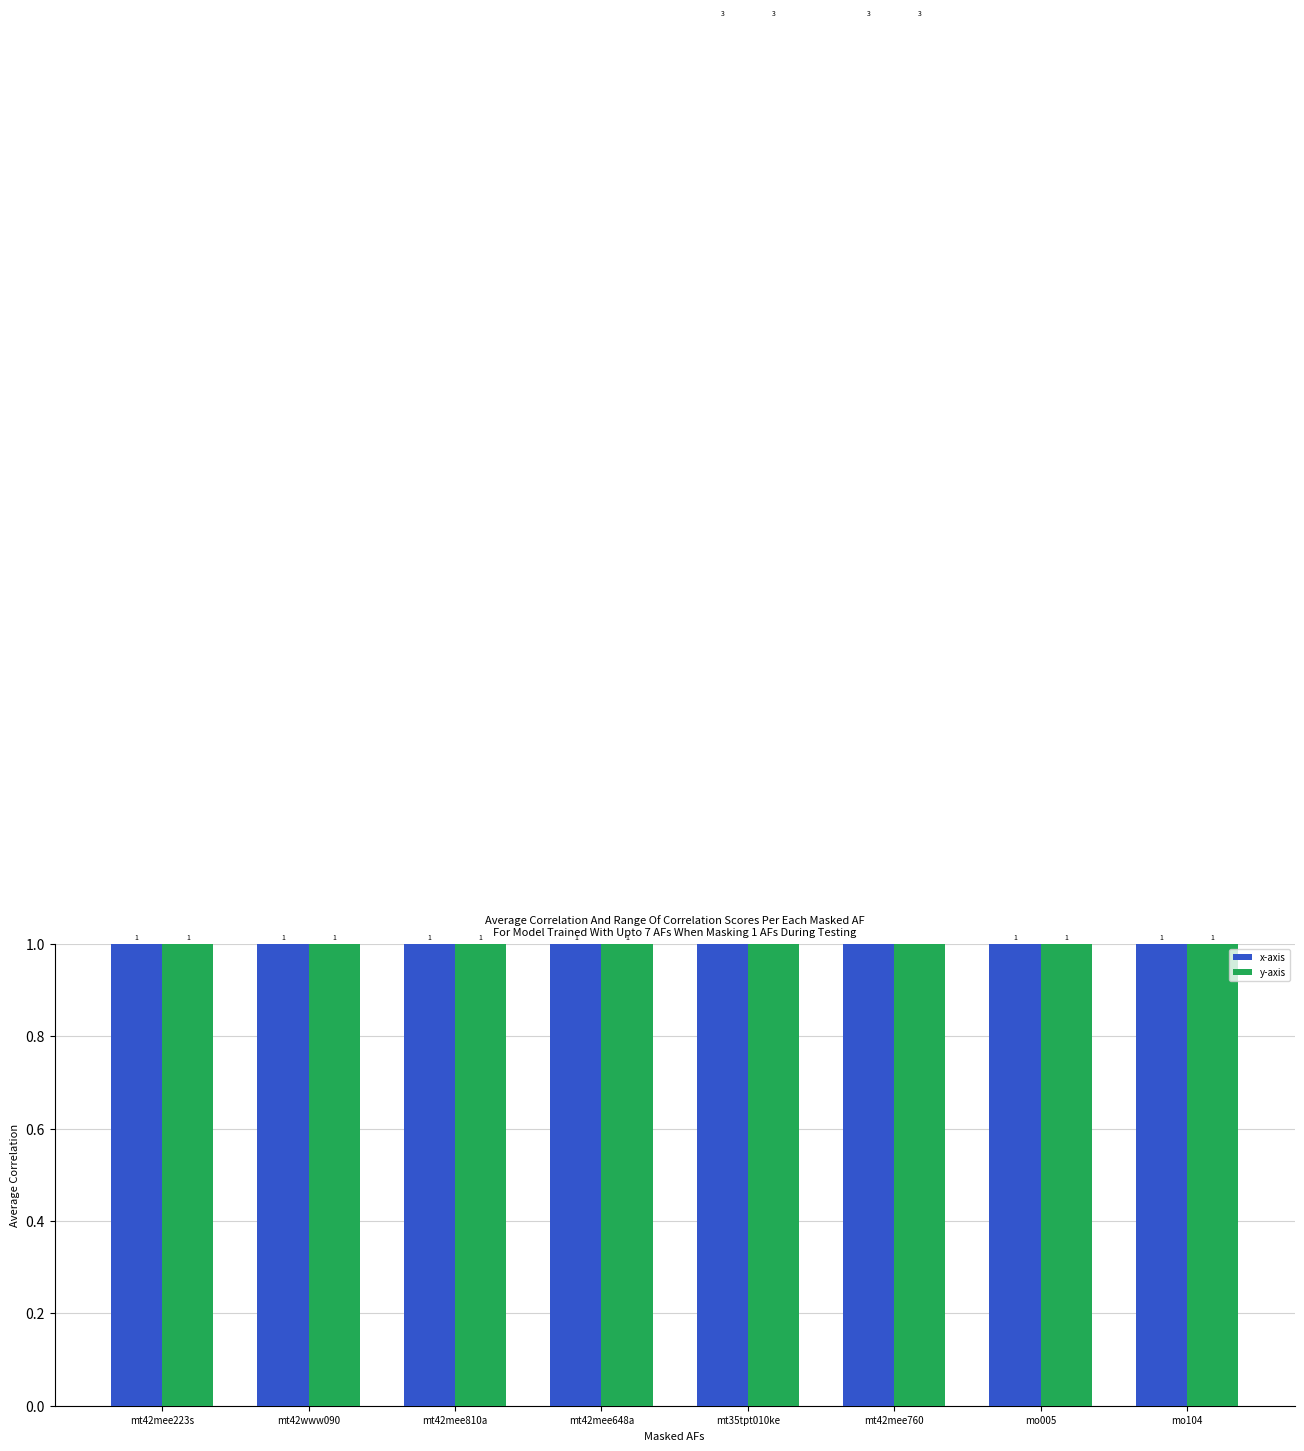

What are all the series names shown in the legend?

x-axis, y-axis